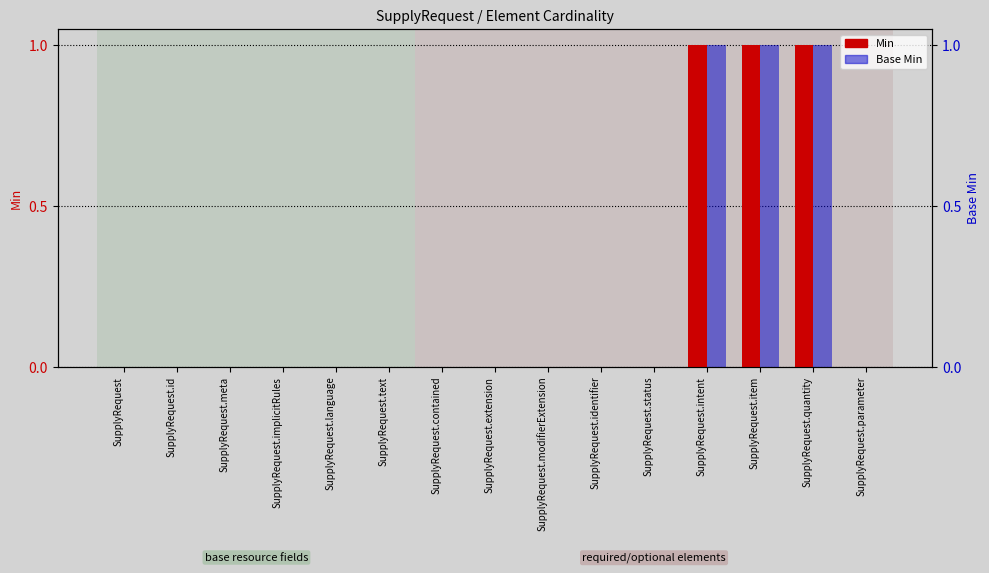

How many groups of bars are there?

15